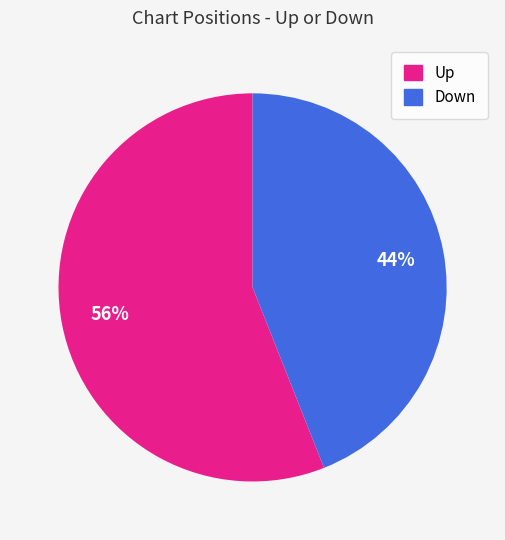

To the nearest percent, what is the average slice percentage?

50%